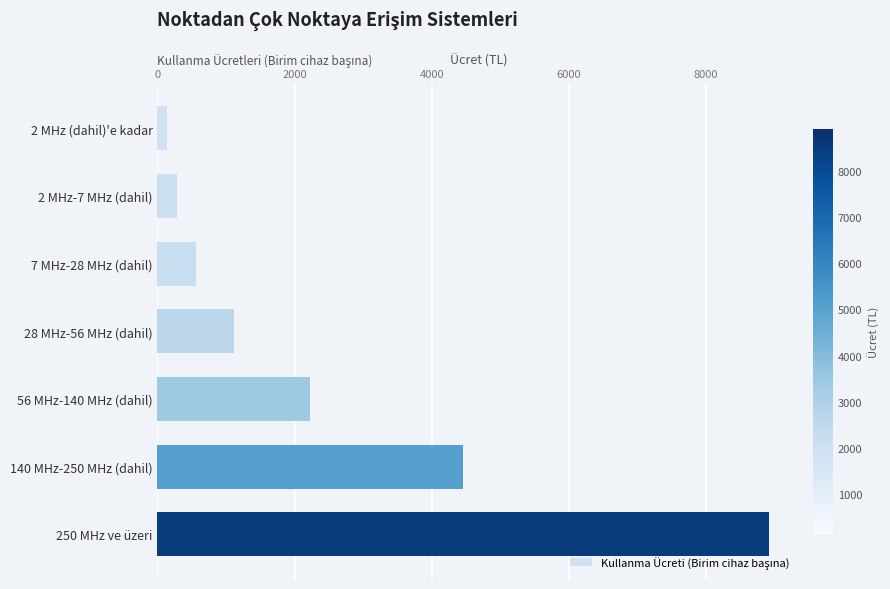

True or false: the data shows 1284.9 at 140 MHz-250 MHz (dahil).

False